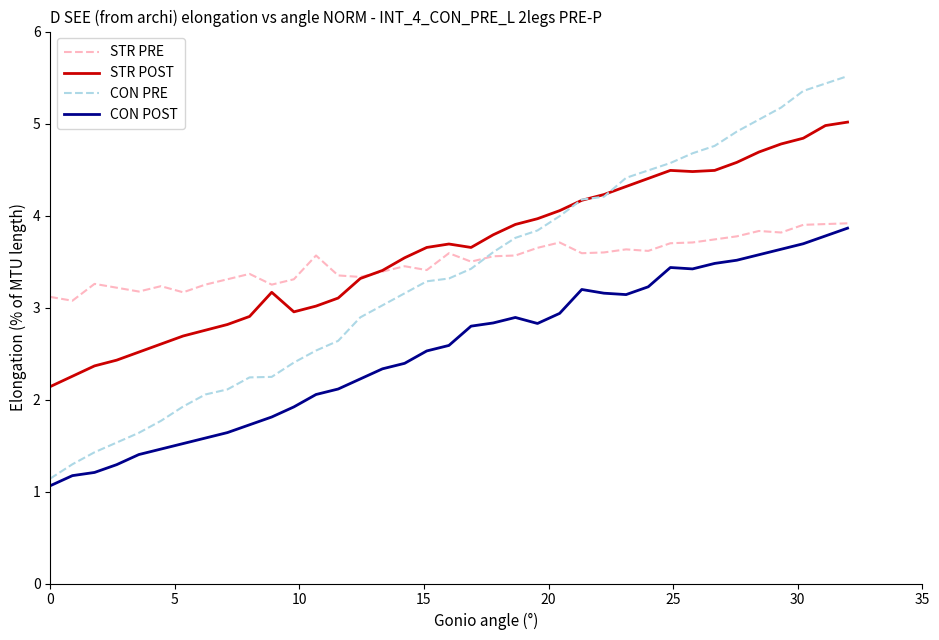

What is the minimum value shown in the chart?

1.1